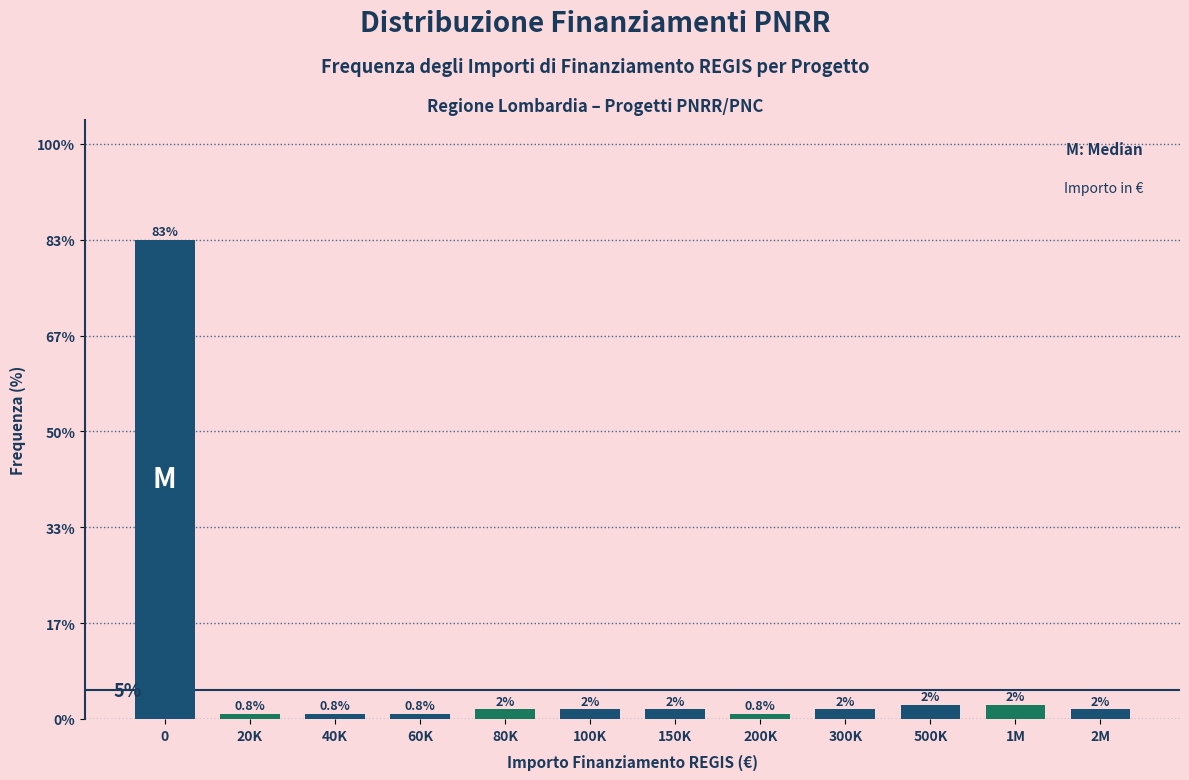

Does the chart contain any negative values?

No